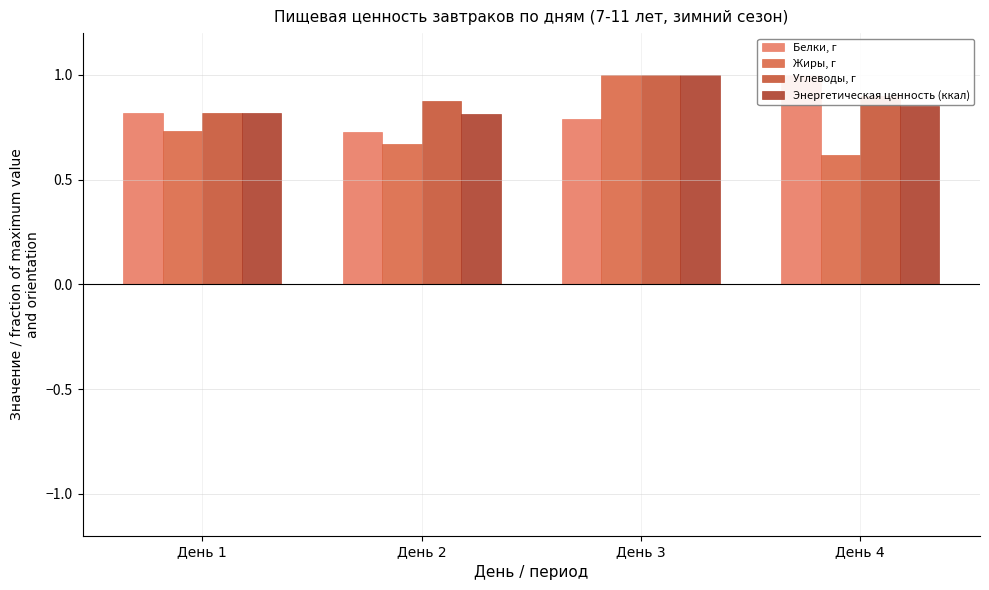

How many data points does each series have?

4